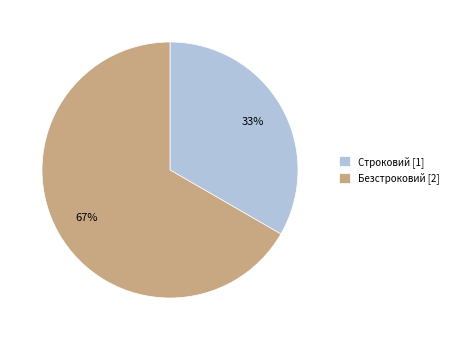

Rank the categories by value from lowest to highest.

Строковий, Безстроковий